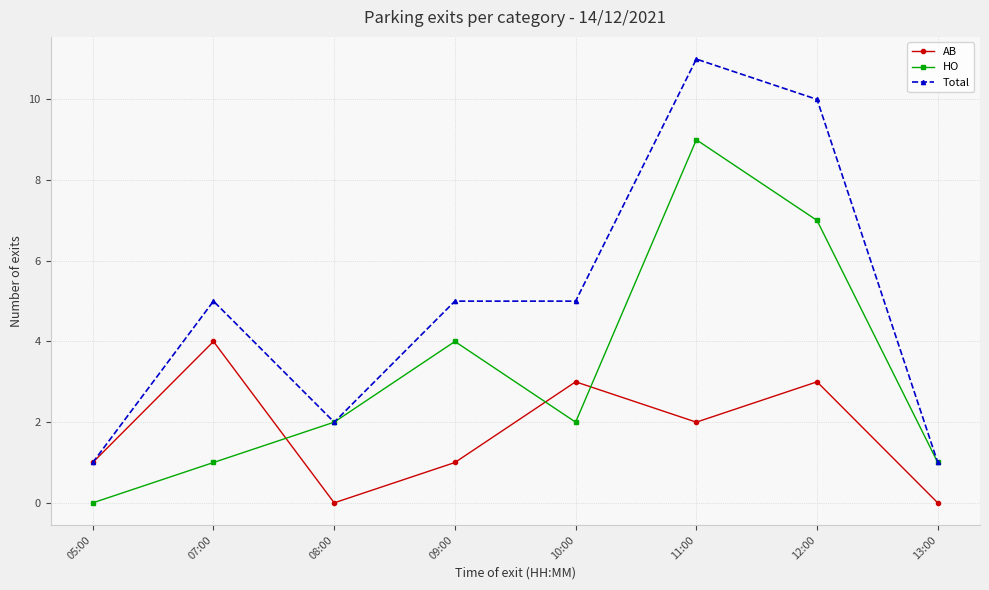

What is the difference between the maximum and minimum values in the Total series?

10